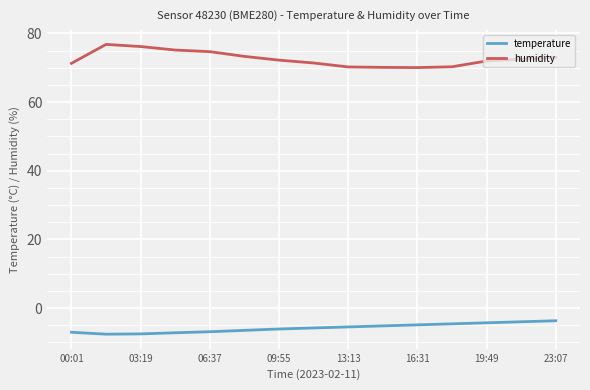

Which series has the largest total across all categories?

humidity